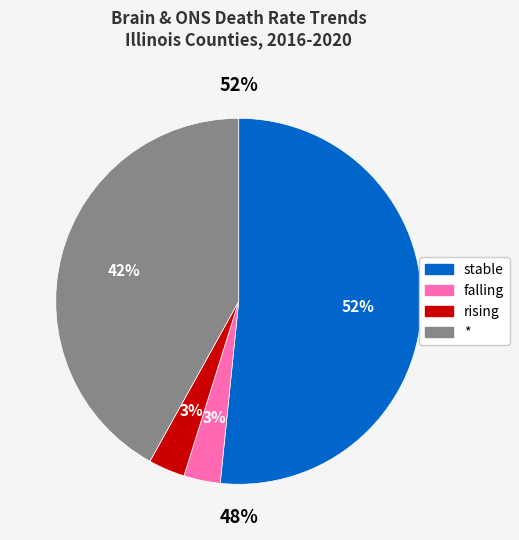

To the nearest percent, what is the average slice percentage?

25%